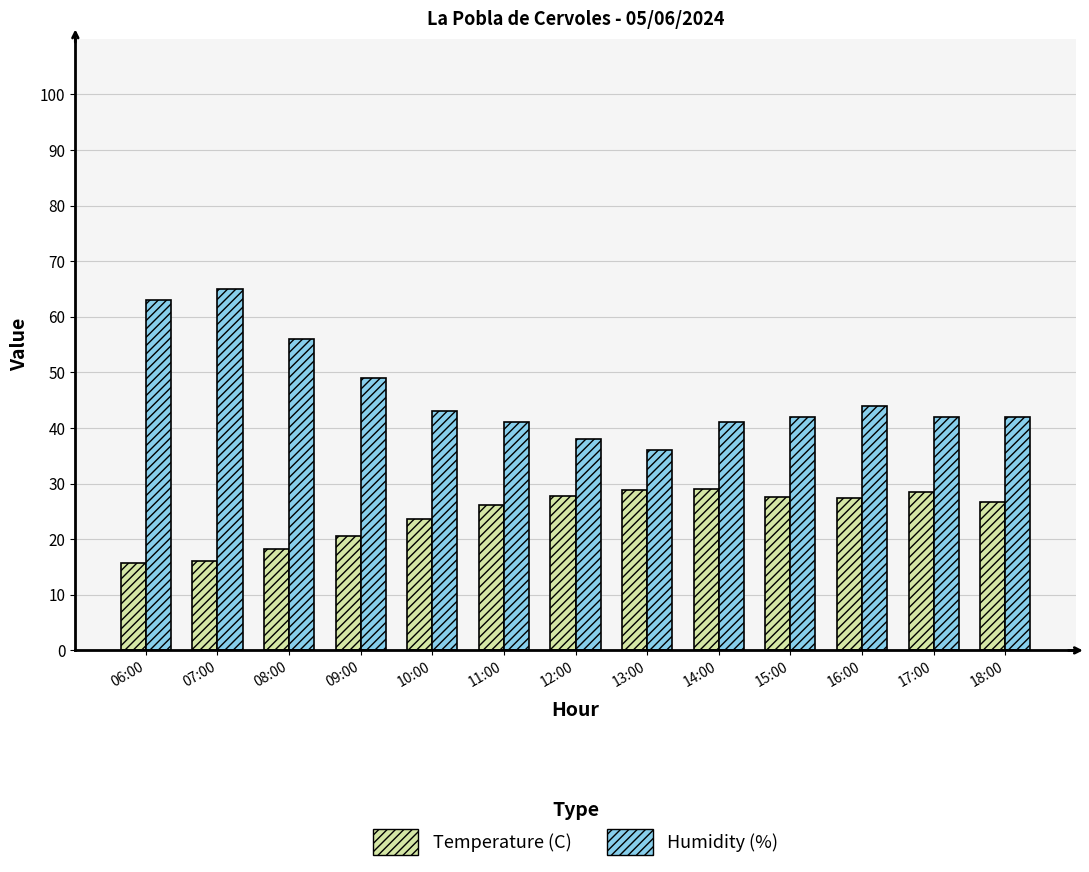

The Temperature (C) series shows 29.0 at 14:00. True or false?

True